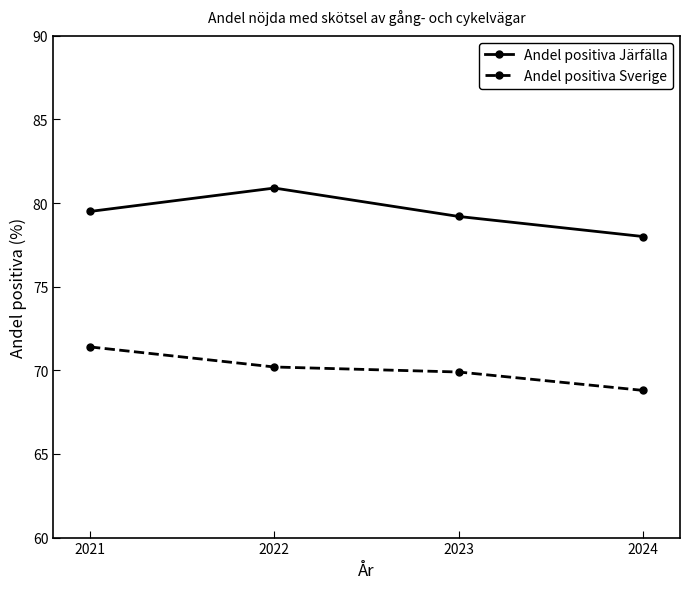

How many series are shown in this chart?

2